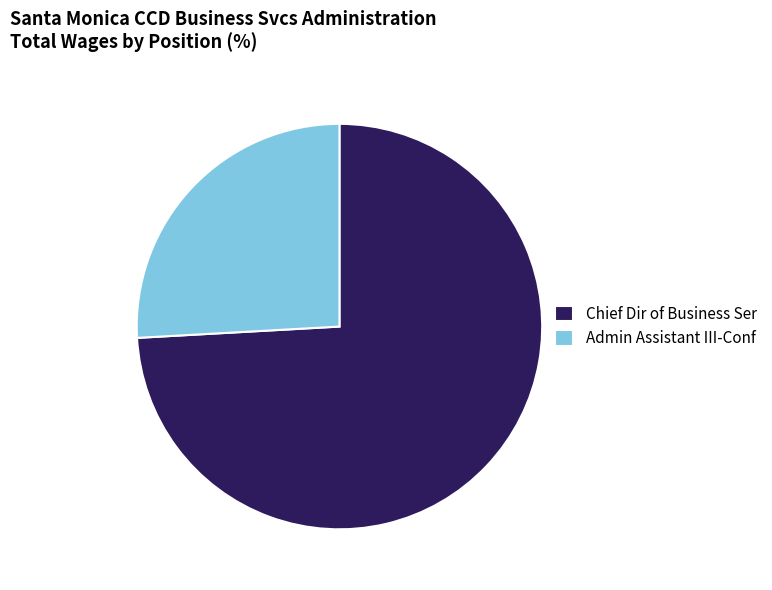

Is it true that Admin Assistant III-Conf is 26% of the pie?

True